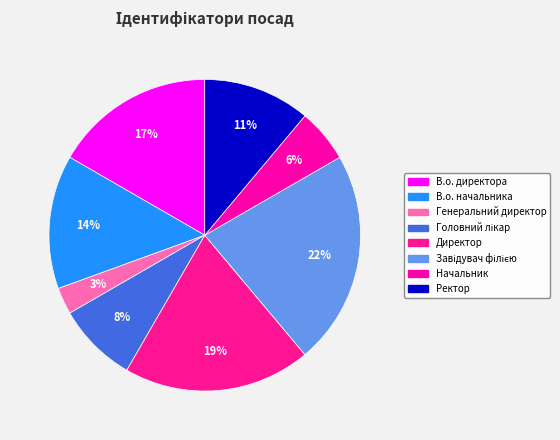

Count the number of slices in the pie.

8